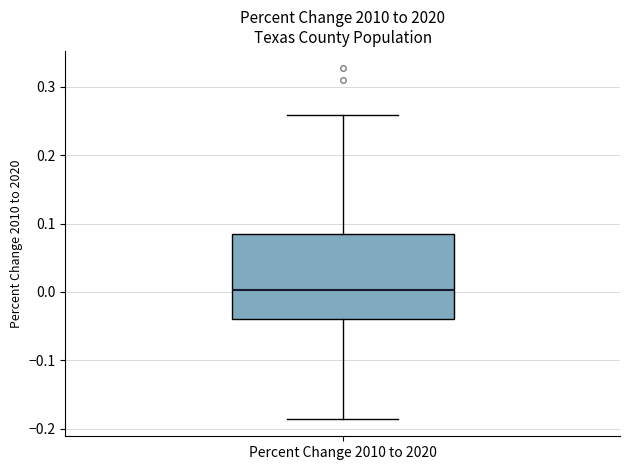

Read this box plot against the y-axis: the position of the median line, the range covered by the box, and the ends of both whiskers. The values are not printed on the chart, so give them approximately, as read against the axis.

median 0.00, box -0.04 to 0.09, whiskers -0.19 to 0.26